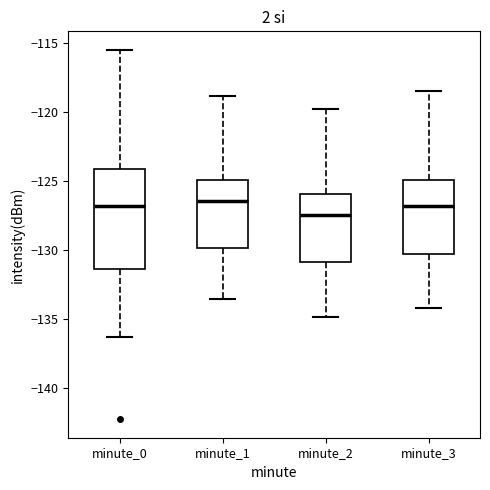

Where is the upper edge of the box for minute_1 on the y-axis? The values are not printed on the chart, so give them approximately, as read against the axis.

-125.0